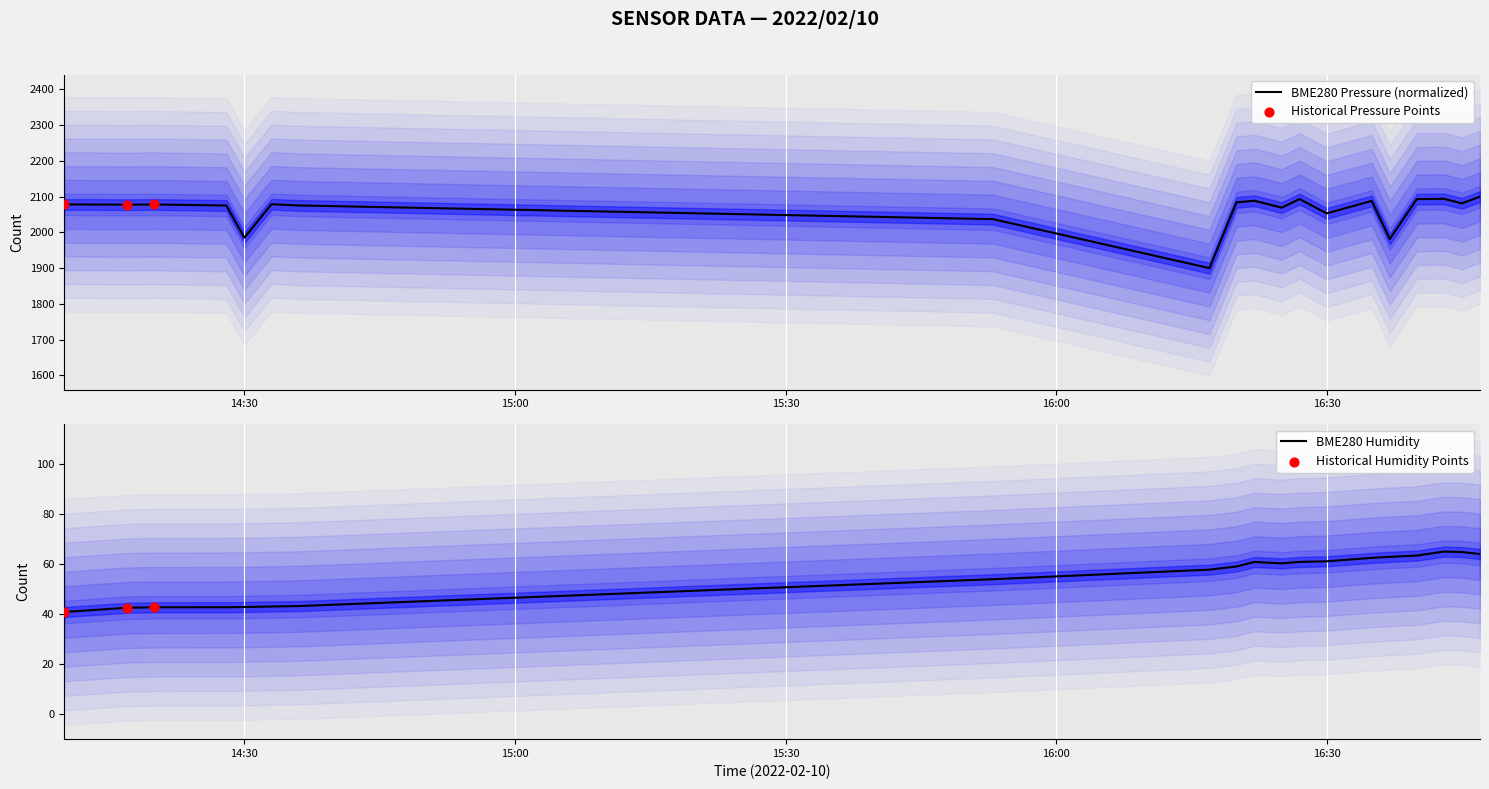

Which series has the widest spread of Y values?

BME280_pressure